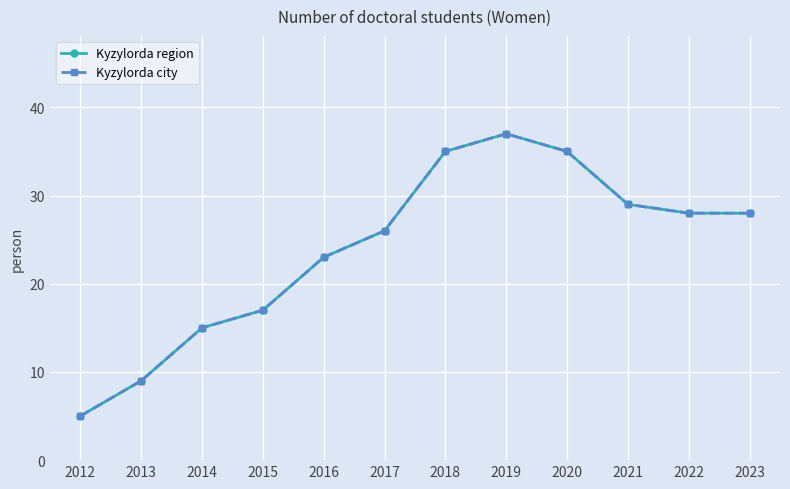

Is this an area chart (filled region under the line)?

No